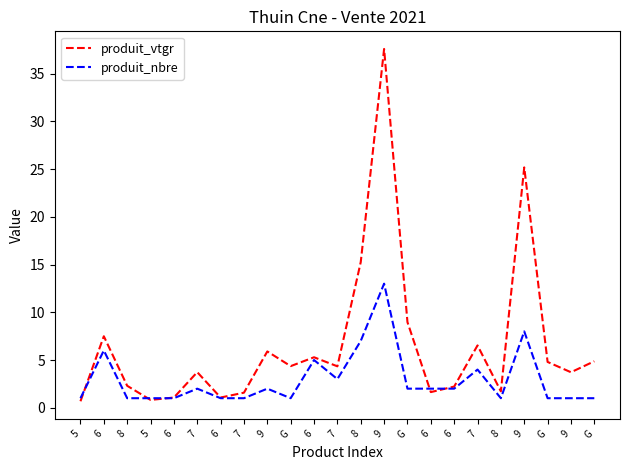

What is the label of the 22nd point from the right?

6